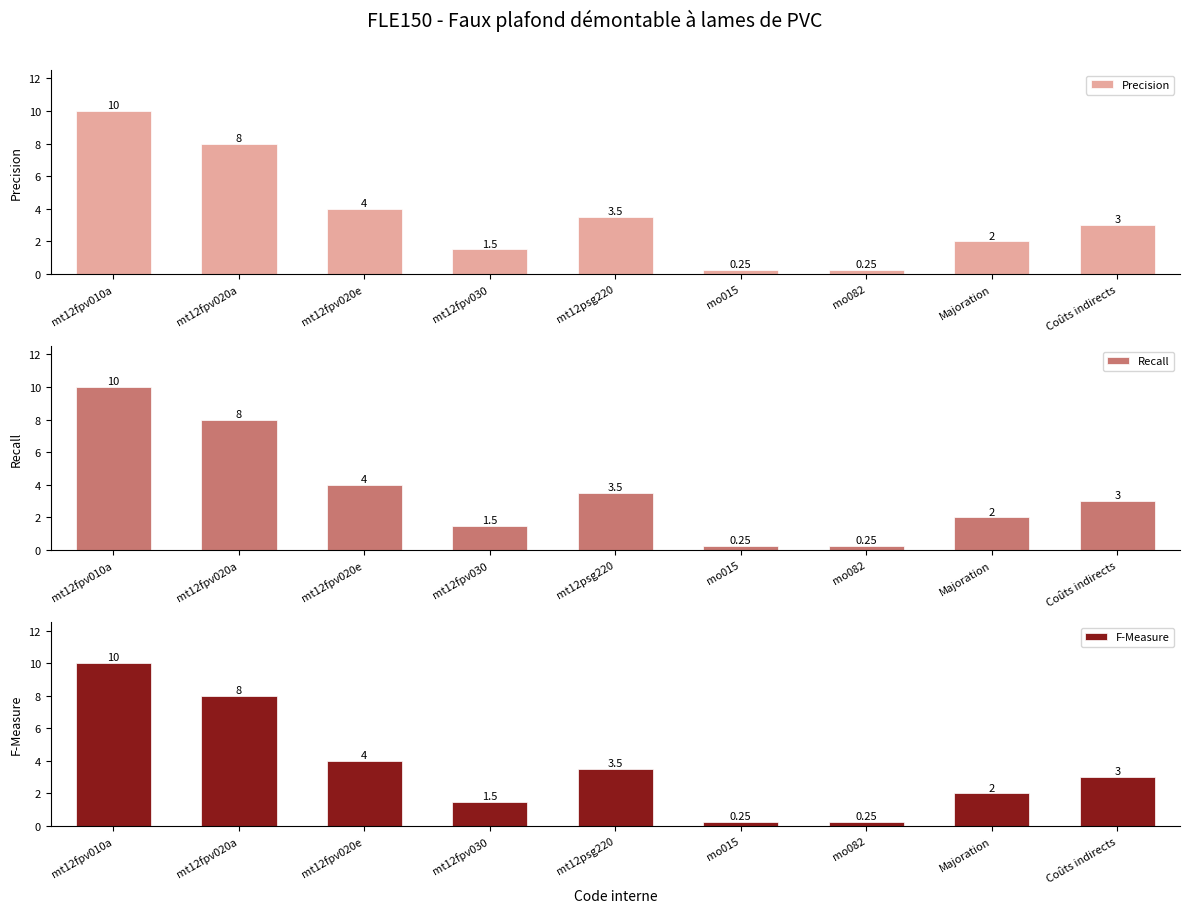

What is the value of the F-Measure bar at the 1st from the left?

10.0